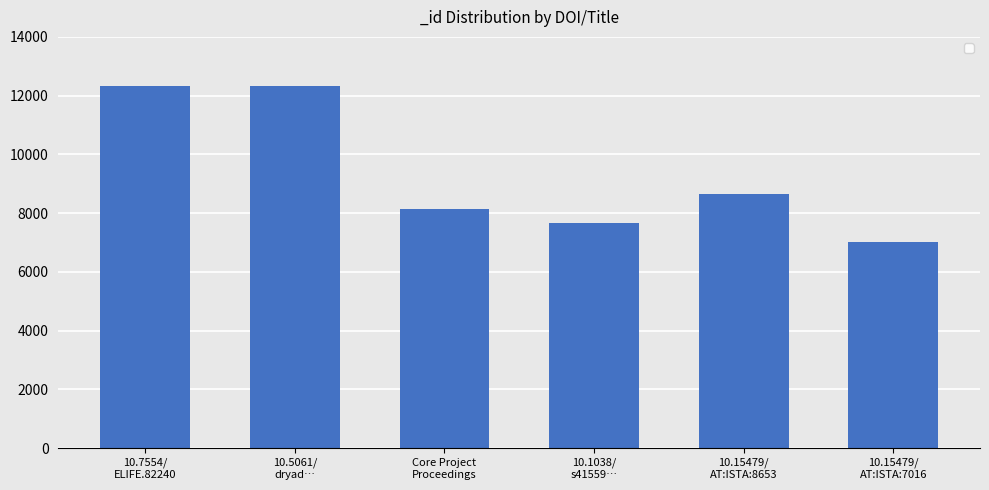

What is the average value?

9357